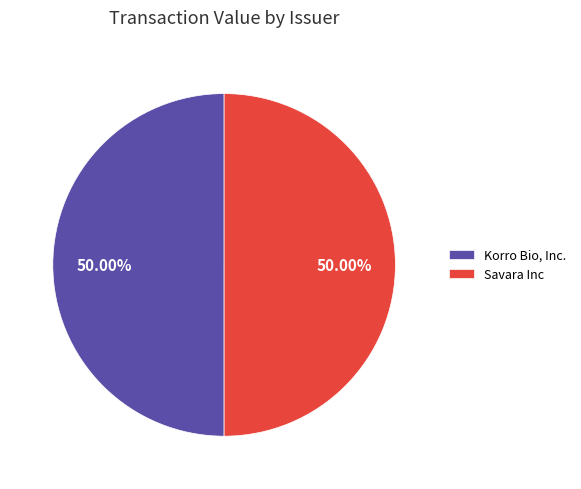

What is the ratio of the value at Savara Inc to the value at Korro Bio, Inc.?

1.0